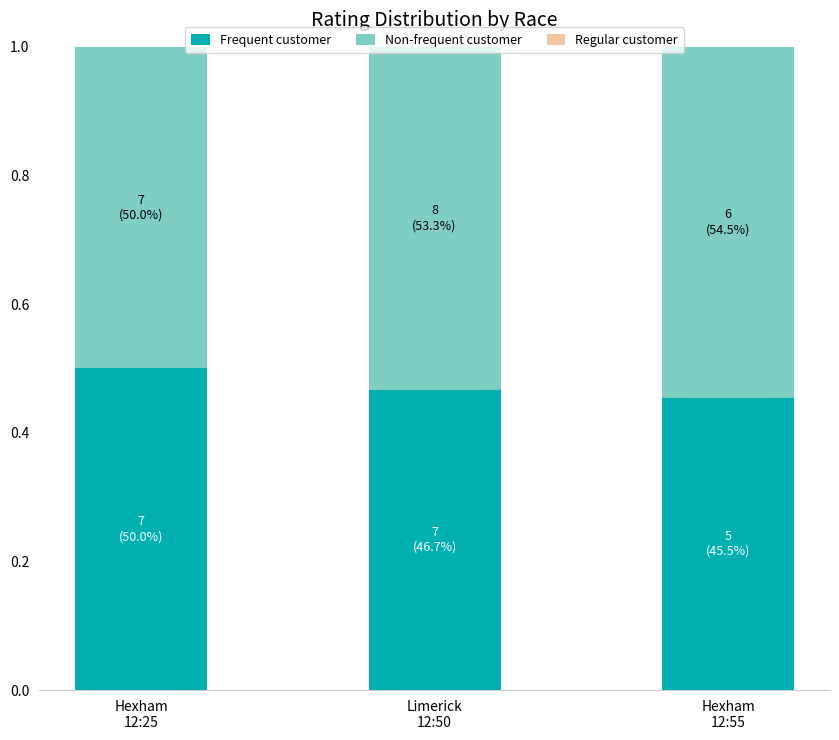

Count the Frequent customer values in the range 0 to 1.

3